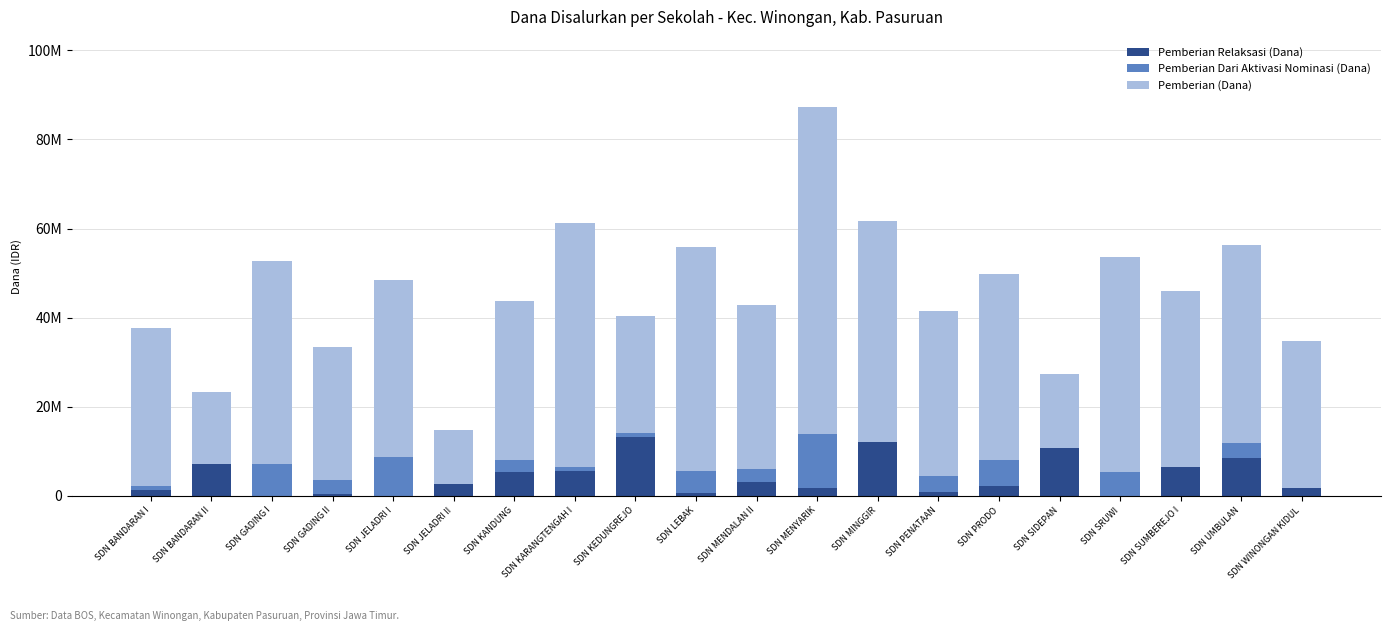

What are all the series names shown in the legend?

Pemberian Relaksasi (Dana), Pemberian Dari Aktivasi Nominasi (Dana), Pemberian (Dana)